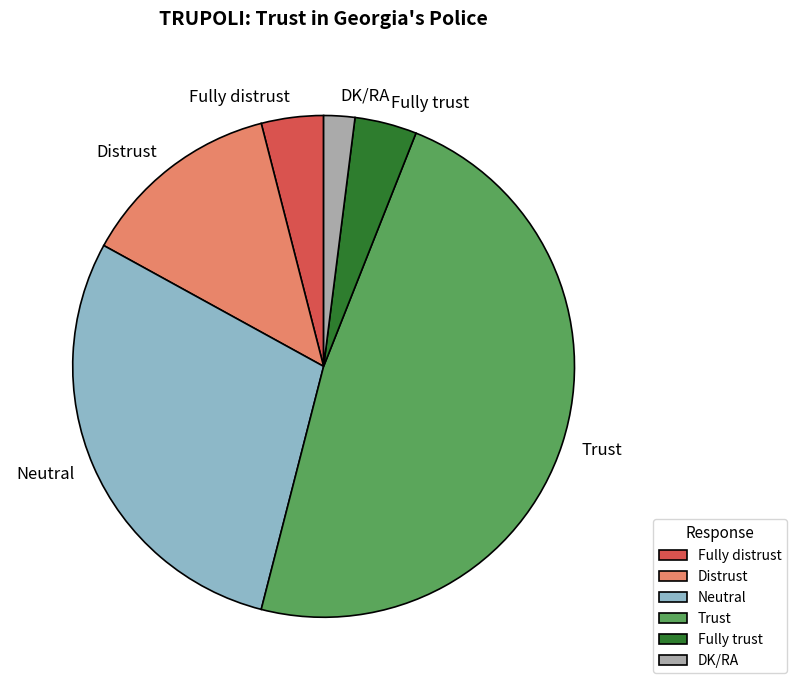

Is it true that Trust is 48% of the pie?

True